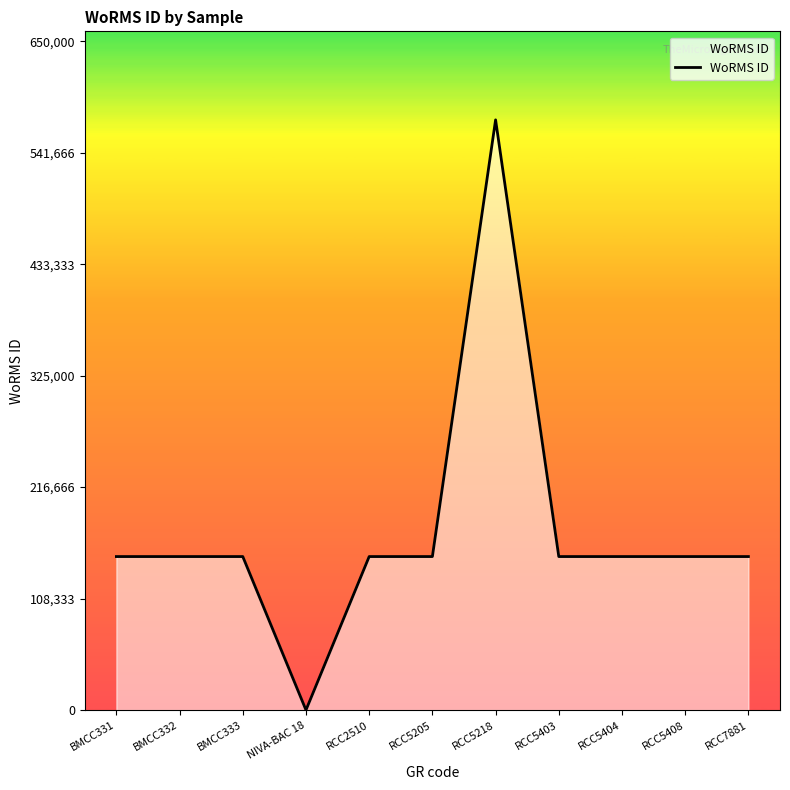

How many lines are shown in the chart?

1